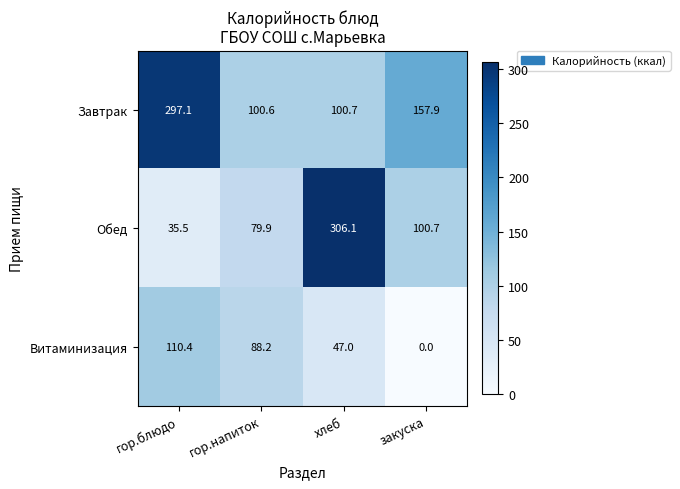

Rank the series at закуска from lowest to highest value.

Витаминизация, Обед, Завтрак